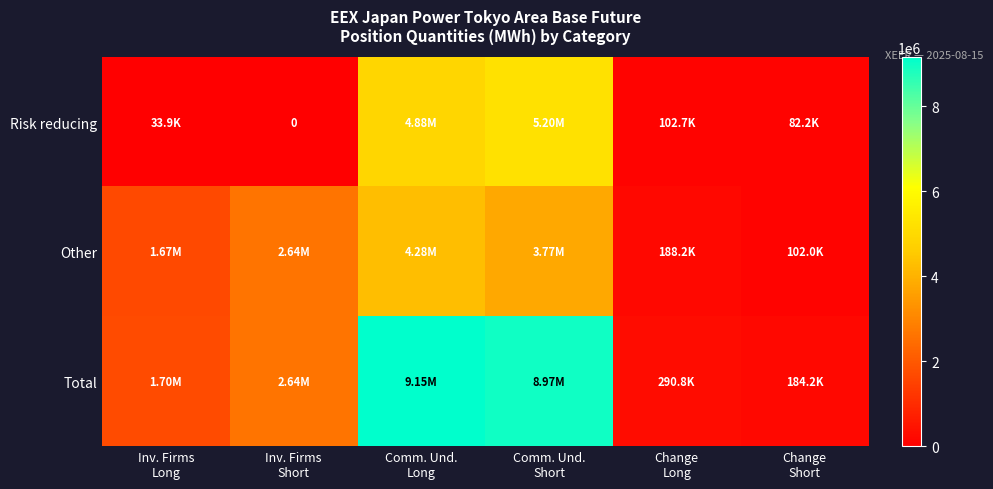

Is it true that Other equals 2684937.5 at Inv. Firms Long?

False